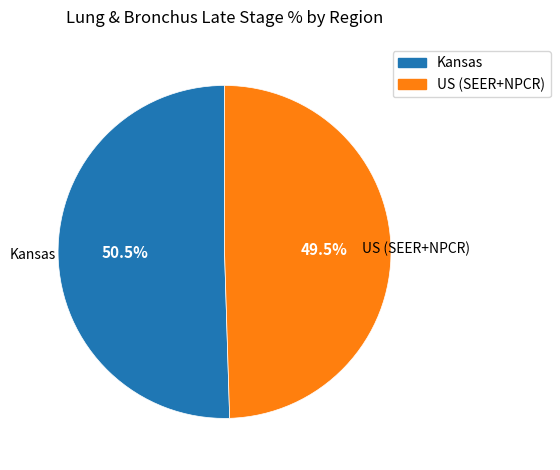

To the nearest percent, what is the difference between the largest and smallest slice percentages?

1%